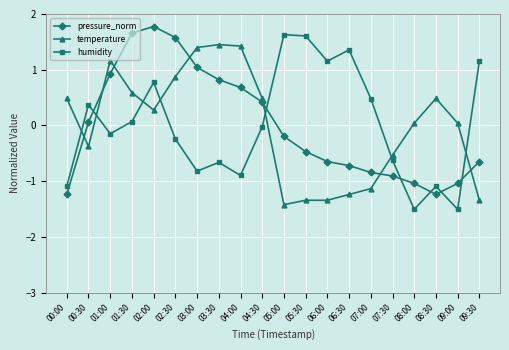

How many times do temperature and pressure_norm cross each other?

7